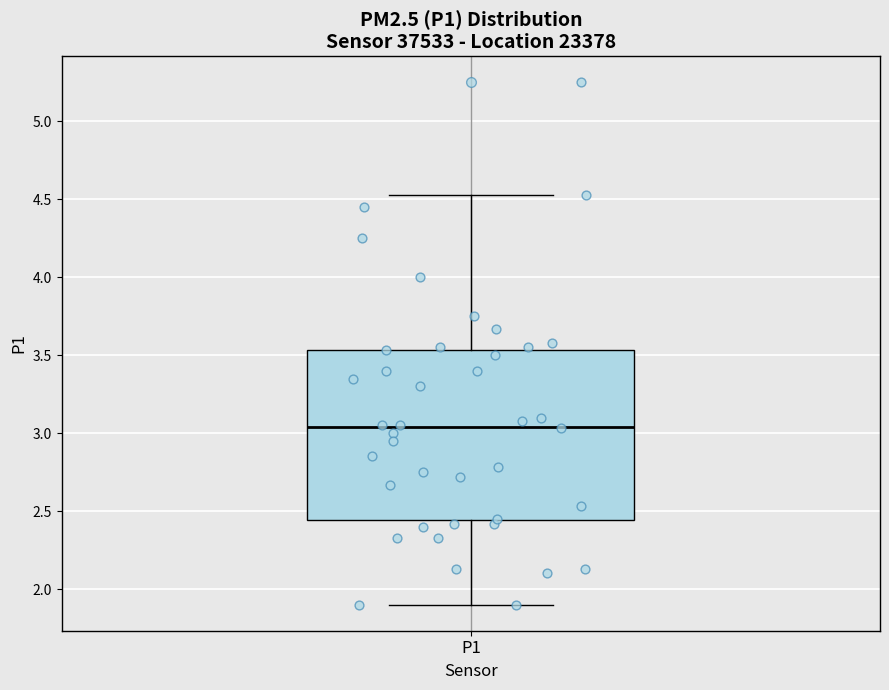

Transcribe this box plot: give where the median line is, the range the box spans, and where the two whiskers end, as read against the y-axis. The values are not printed on the chart, so give them approximately, as read against the axis.

median 3.05, box 2.45 to 3.55, whiskers 1.90 to 4.55